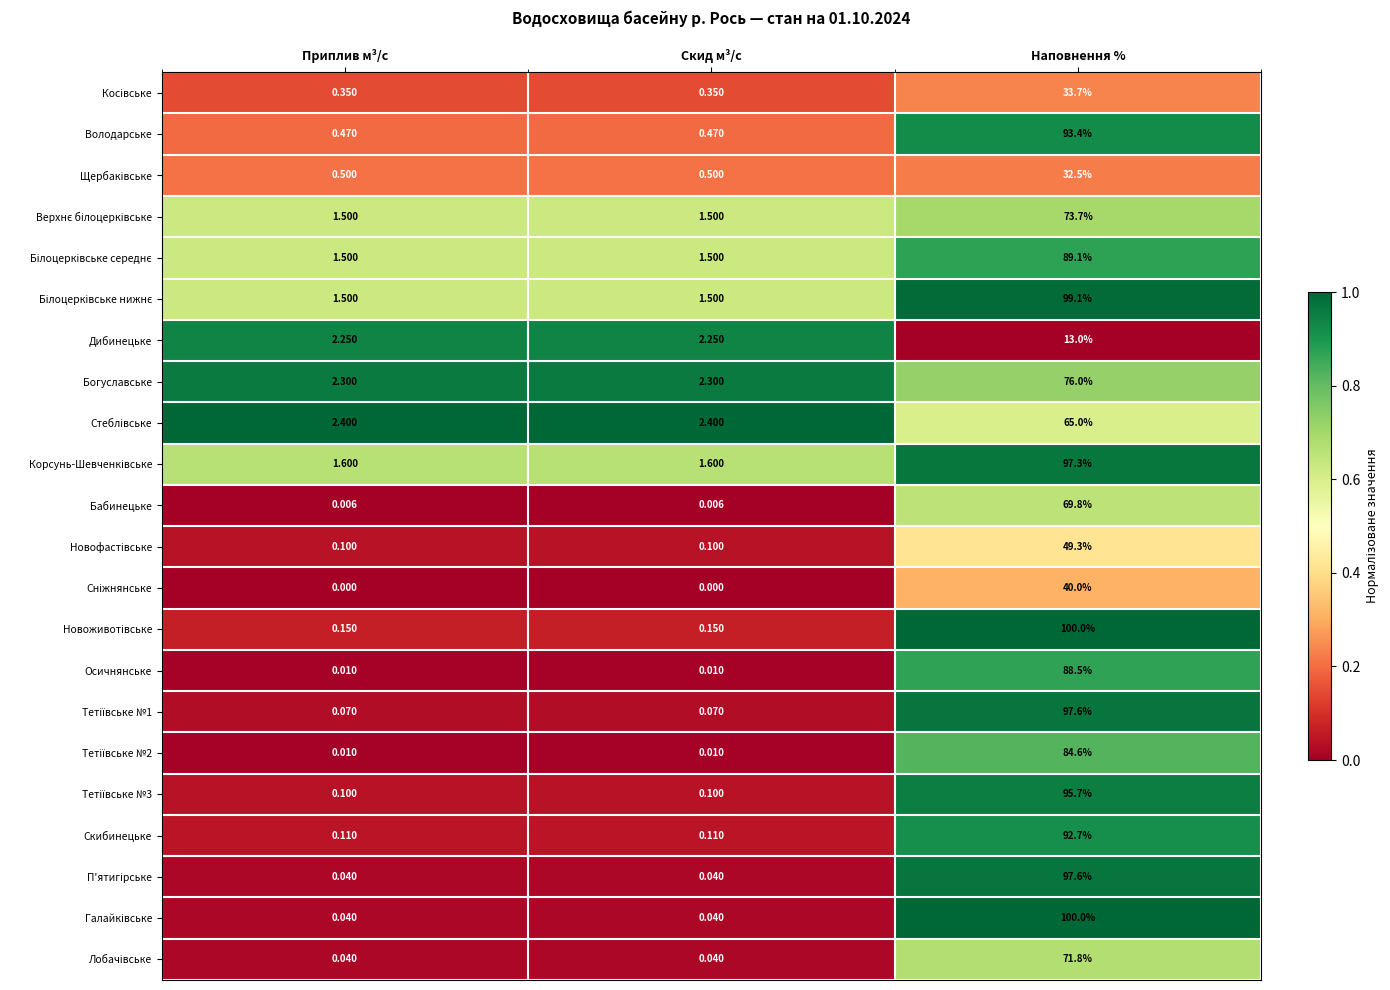

At which category is the sum across all series the highest?

Наповнення %